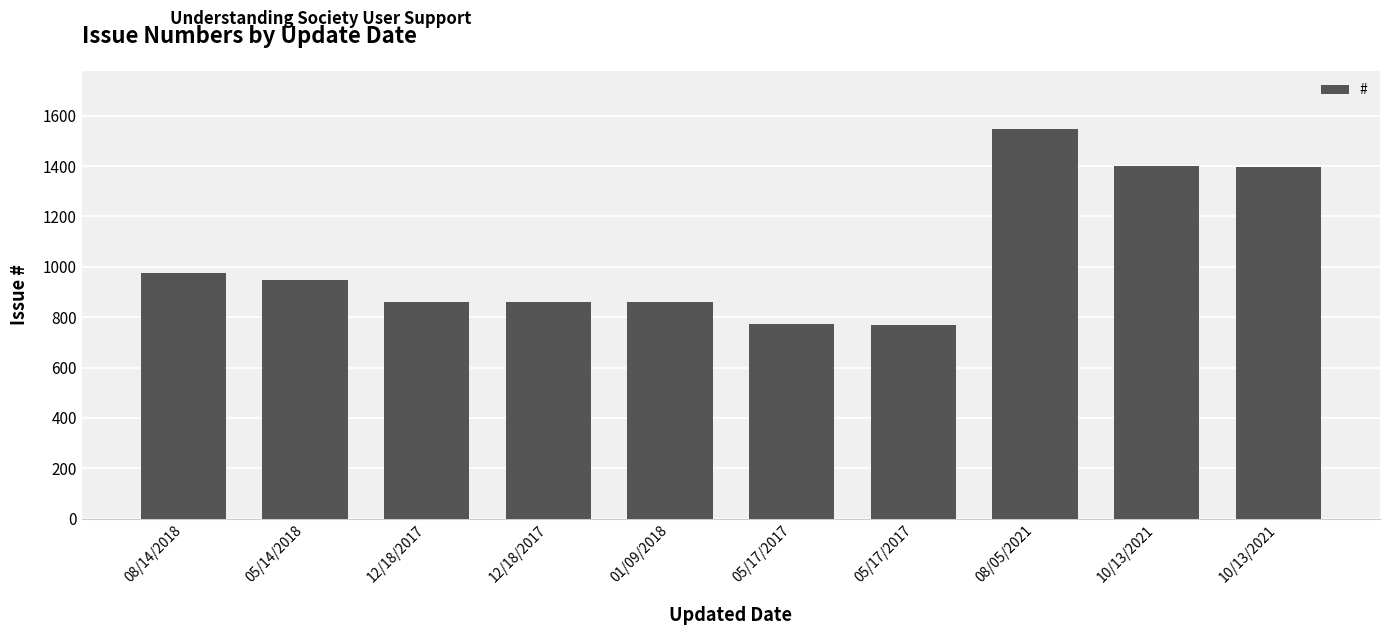

Rank the categories by value from lowest to highest.

05/17/2017, 05/17/2017, 01/09/2018, 12/18/2017, 12/18/2017, 05/14/2018, 08/14/2018, 10/13/2021, 10/13/2021, 08/05/2021